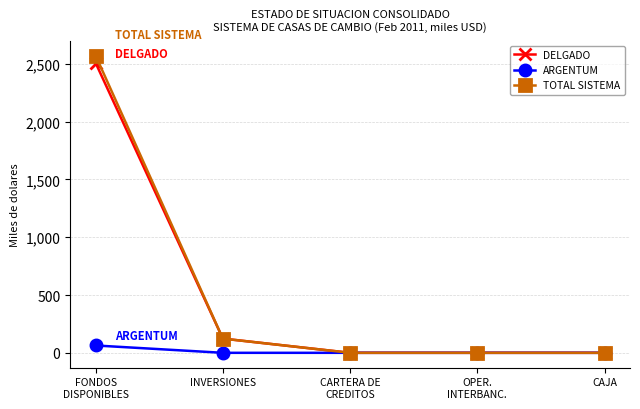

True or false: DELGADO has more than 1 points higher than both neighbors.

False